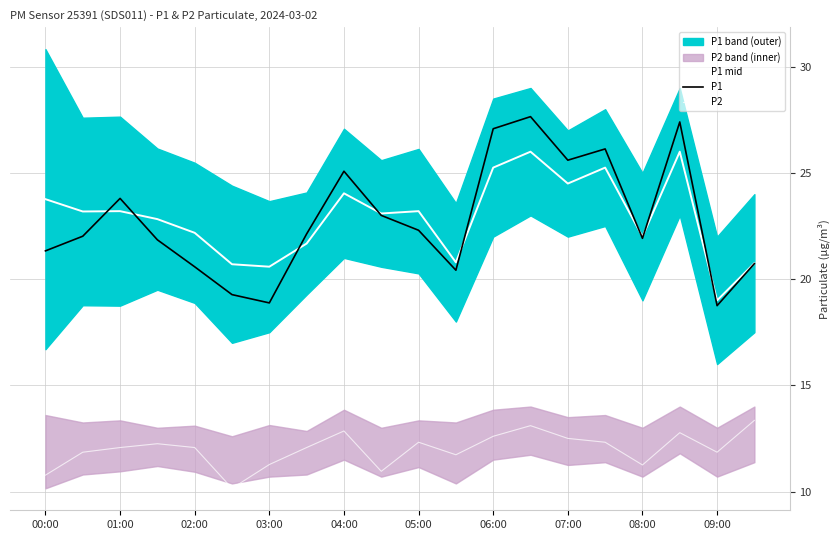

Is the value of P1 at 18 greater than the value of P1 mid at 01:00?

No